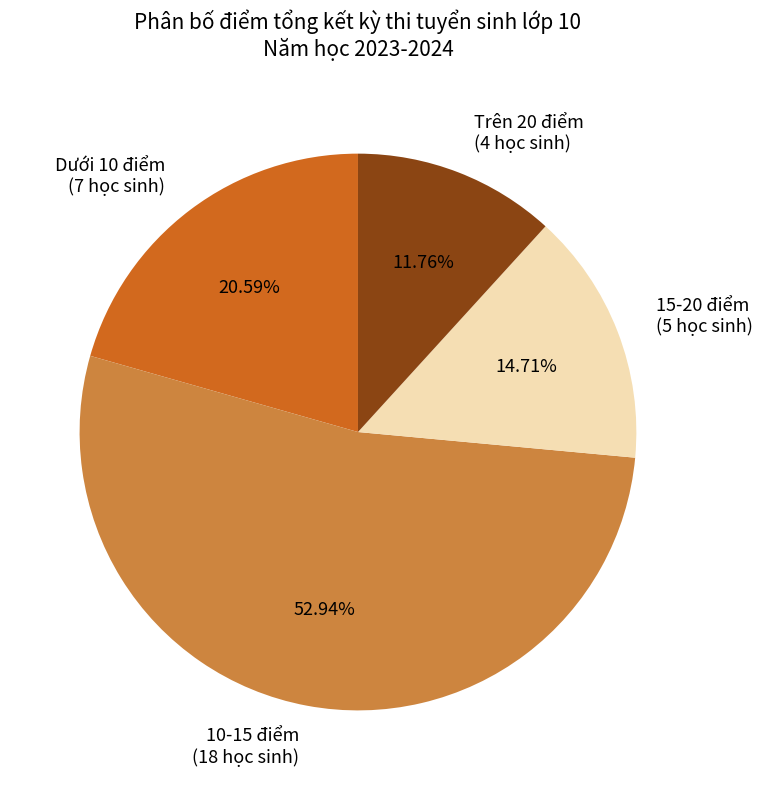

Rank the categories by value from lowest to highest.

Trên 20 điểm, 15-20 điểm, Dưới 10 điểm, 10-15 điểm